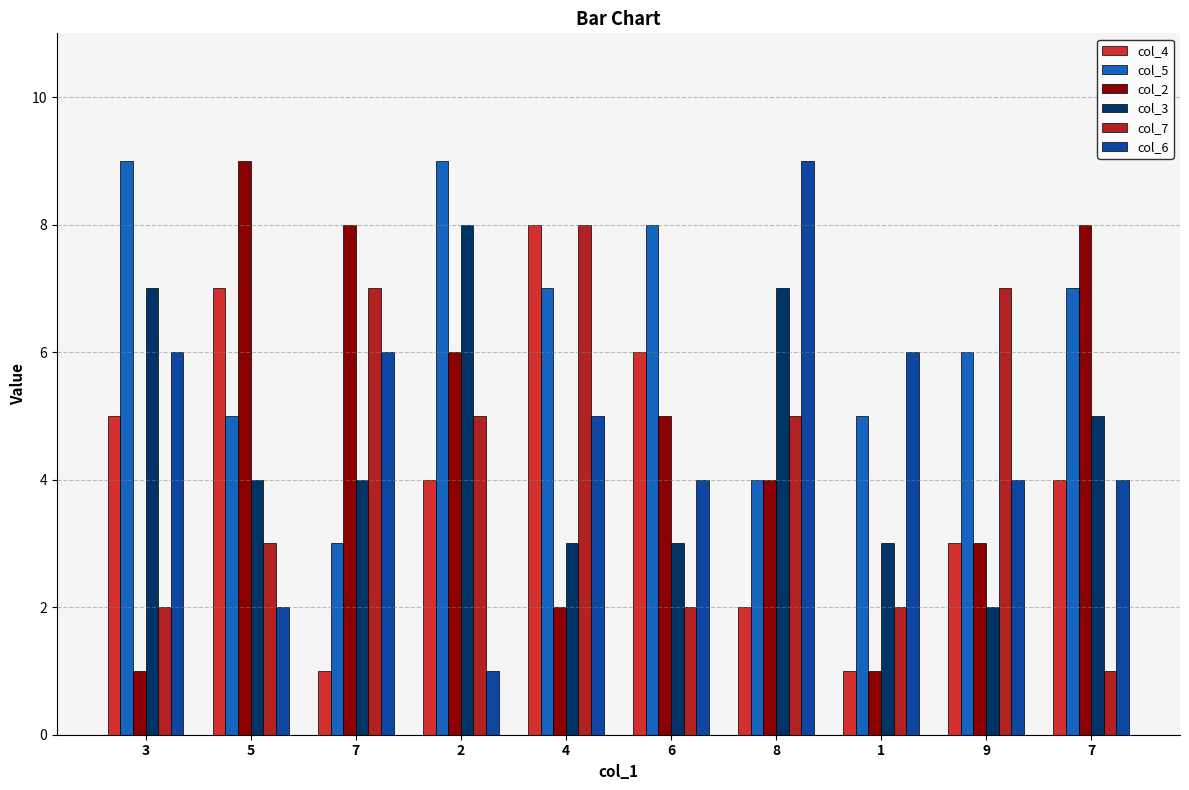

Reading left to right, what are all the values shown in this chart?

col_4: 3=5	5=7	7=1	2=4	4=8	6=6	8=2	1=1	9=3	7=4
col_5: 3=9	5=5	7=3	2=9	4=7	6=8	8=4	1=5	9=6	7=7
col_2: 3=1	5=9	7=8	2=6	4=2	6=5	8=4	1=1	9=3	7=8
col_3: 3=7	5=4	7=4	2=8	4=3	6=3	8=7	1=3	9=2	7=5
col_7: 3=2	5=3	7=7	2=5	4=8	6=2	8=5	1=2	9=7	7=1
col_6: 3=6	5=2	7=6	2=1	4=5	6=4	8=9	1=6	9=4	7=4